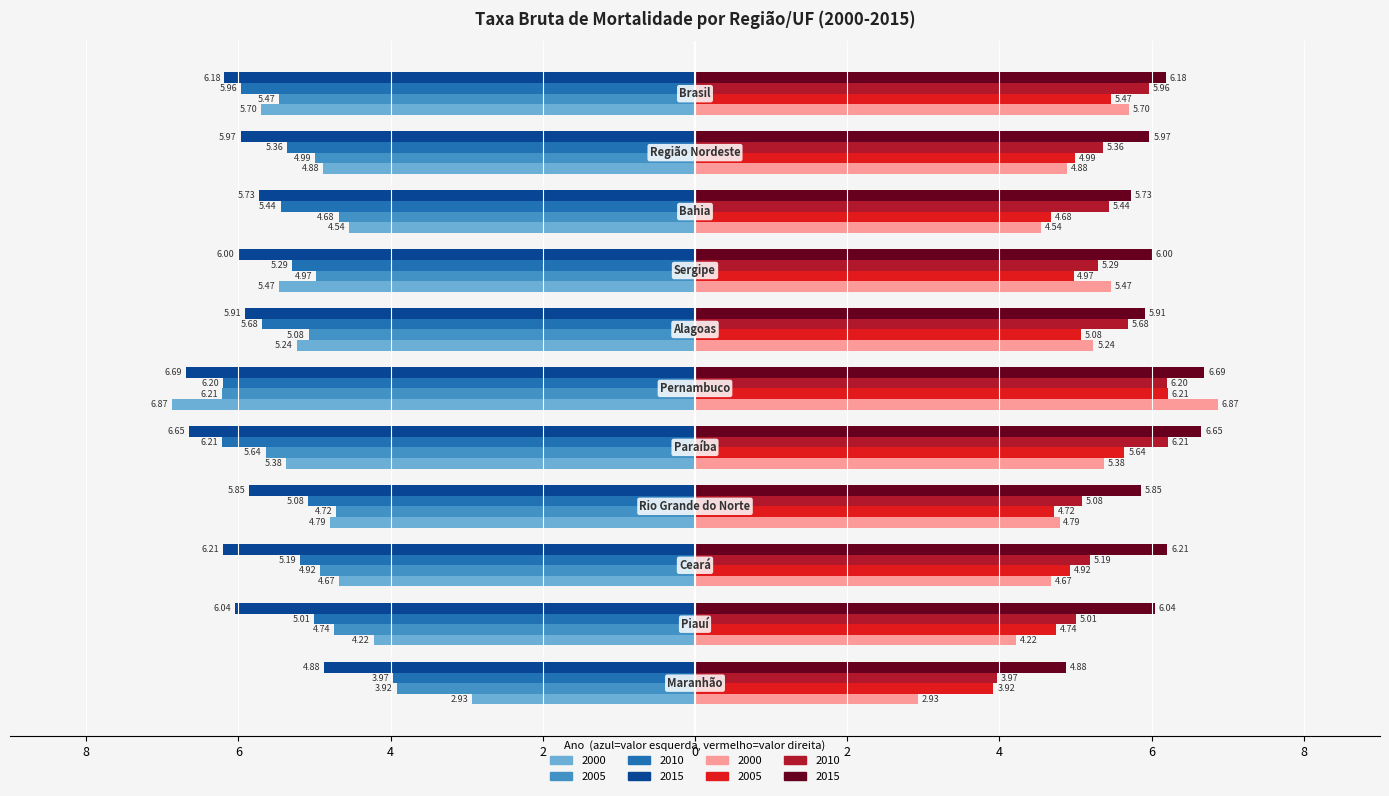

Is it true that 2005 equals -8.0 at Bahia?

False